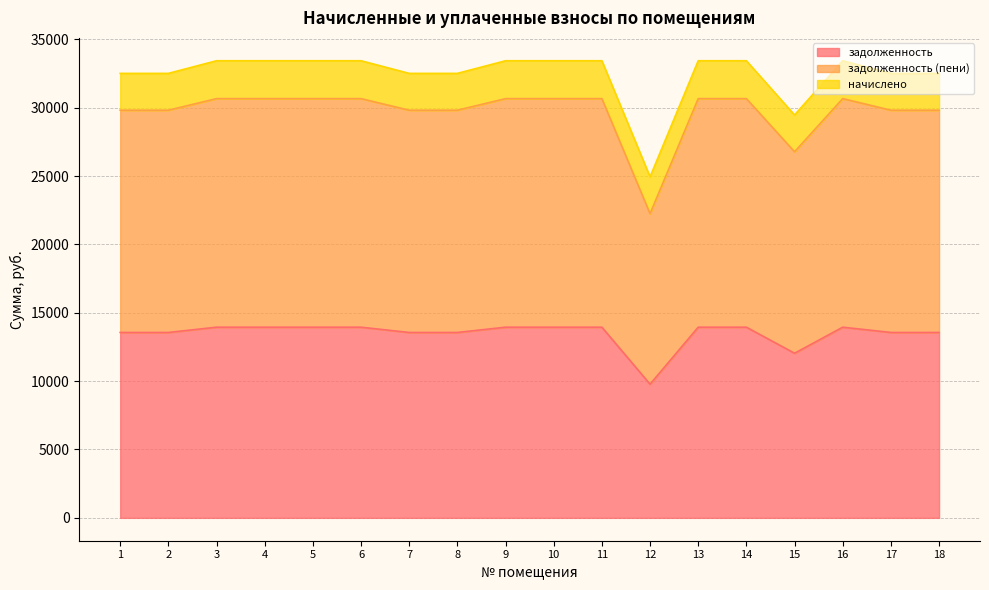

Does the chart have visible grid lines?

Yes